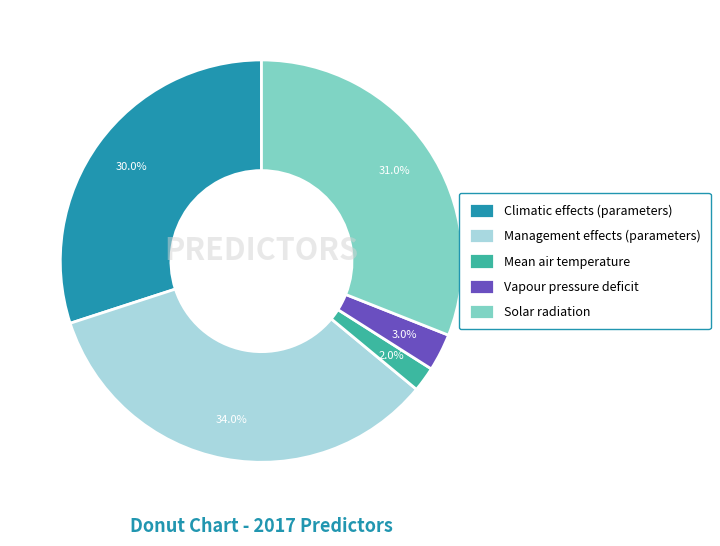

To the nearest percent, what is the difference between the largest and smallest slice percentages?

32%